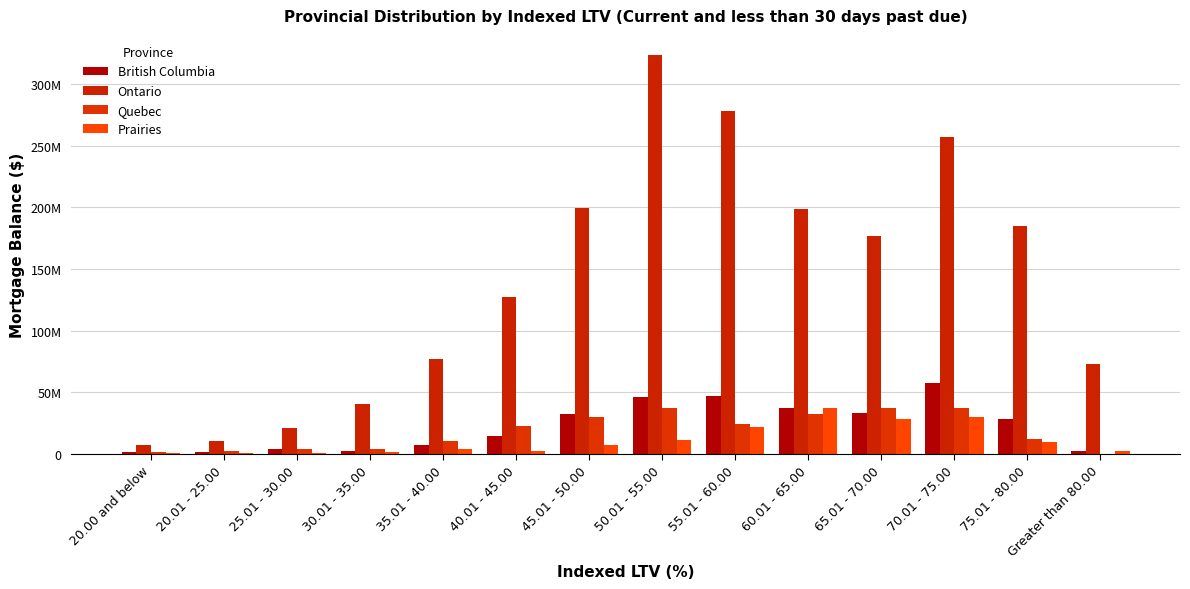

What is the label of the 5th bar from the right?

60.01 - 65.00